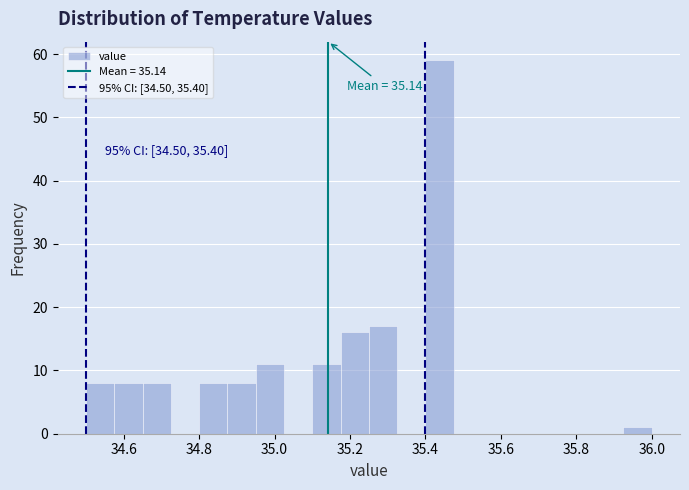

Around what value on the x-axis is the tallest bar? Give the approximate position of its centre, as read against the axis.

35.44